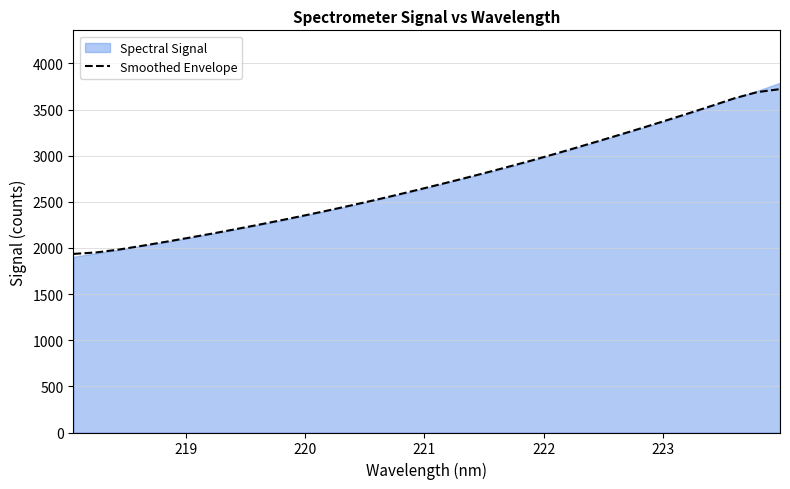

What is the highest value of the Smoothed Envelope series?

3722.2